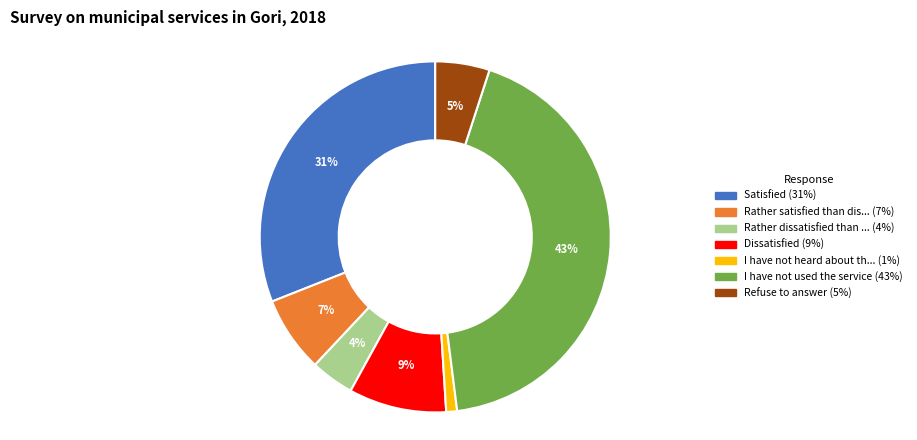

To the nearest percent, what is the difference between the largest and smallest slice percentages?

42%